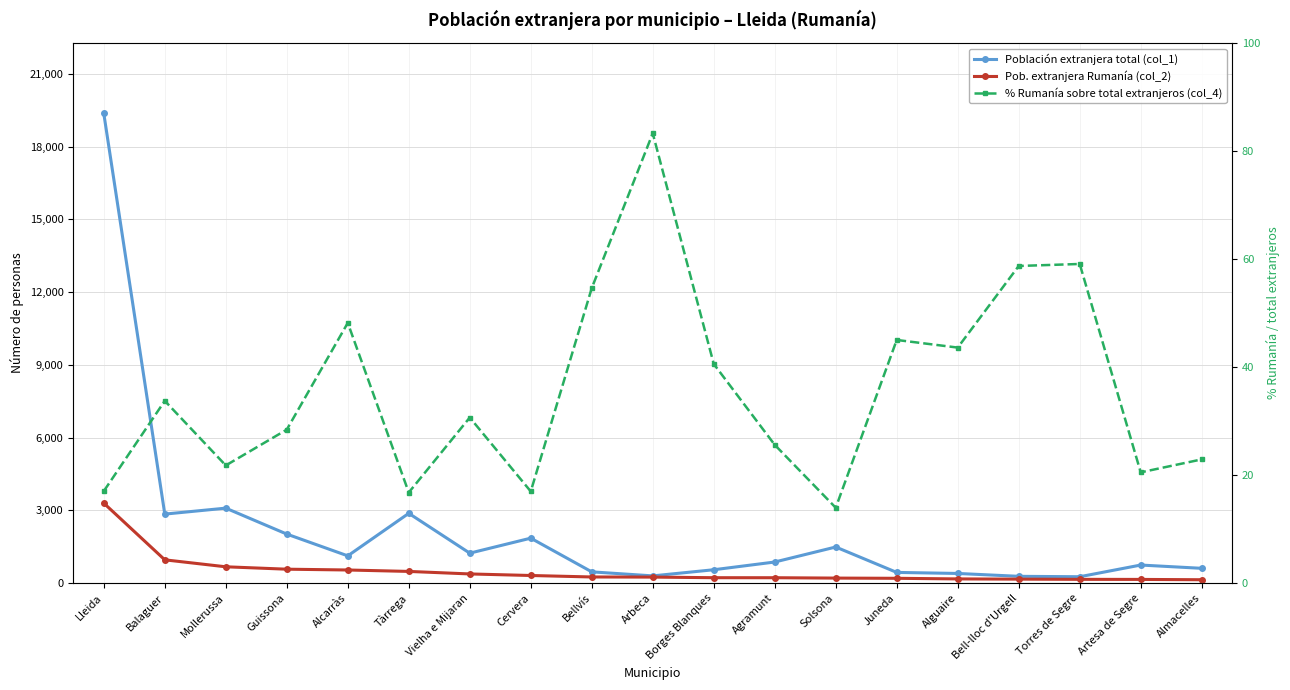

Which series has the largest total across all categories?

Población extranjera total (col_1)